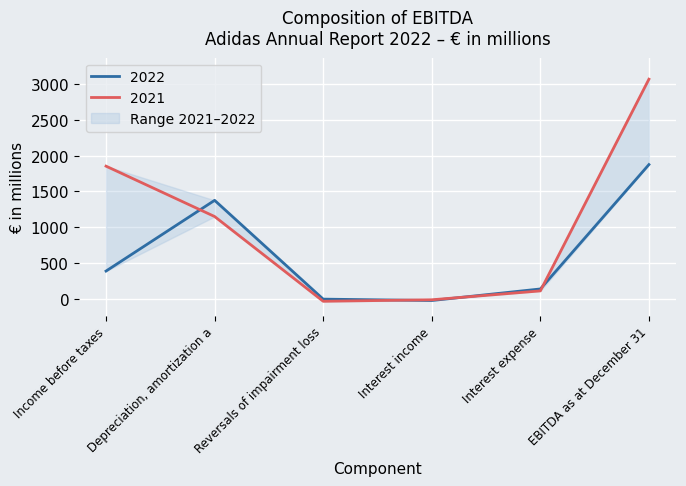

True or false: 2021 has a value of 1852 at Income before taxes.

True